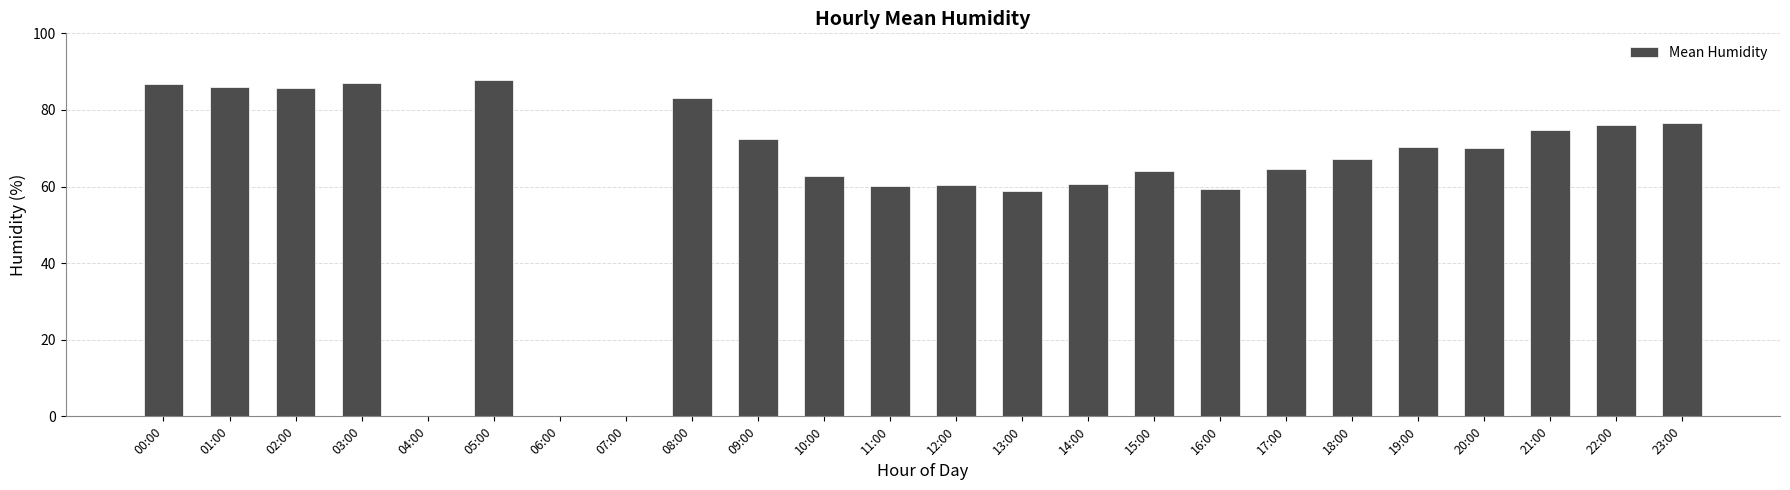

Between 13:00 and 18:00, which is larger?

18:00